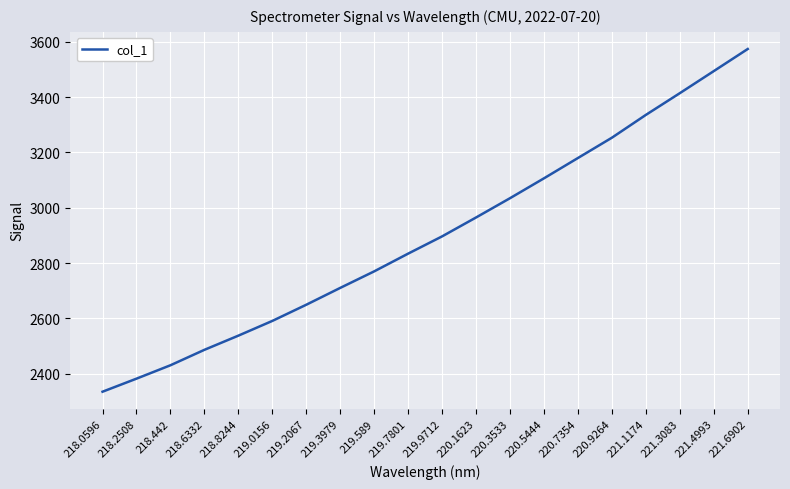

The chart shows a value of 5909.4 at 221.6902. True or false?

False